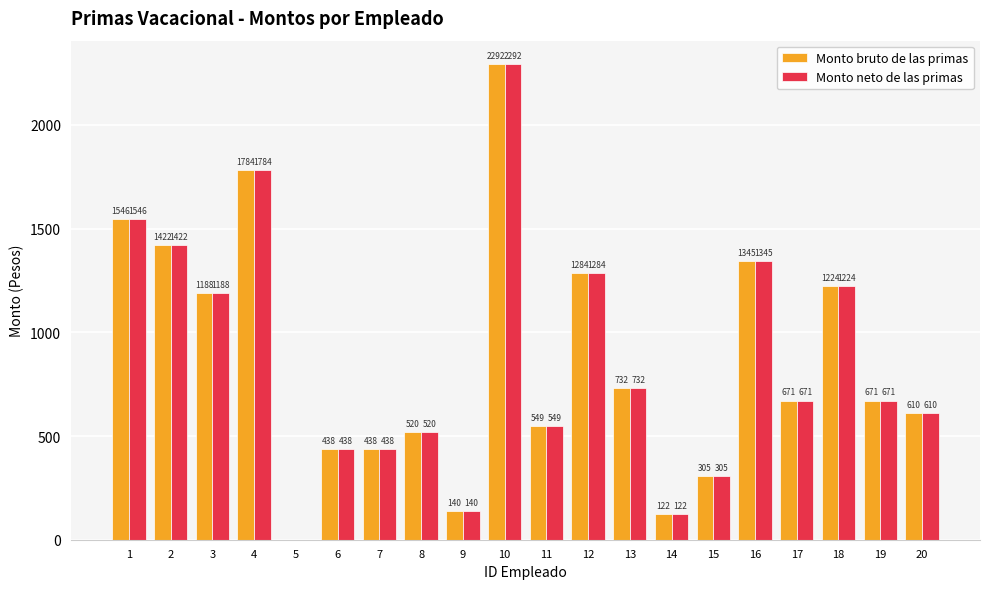

What is the average value of the Monto bruto de las primas series?

864